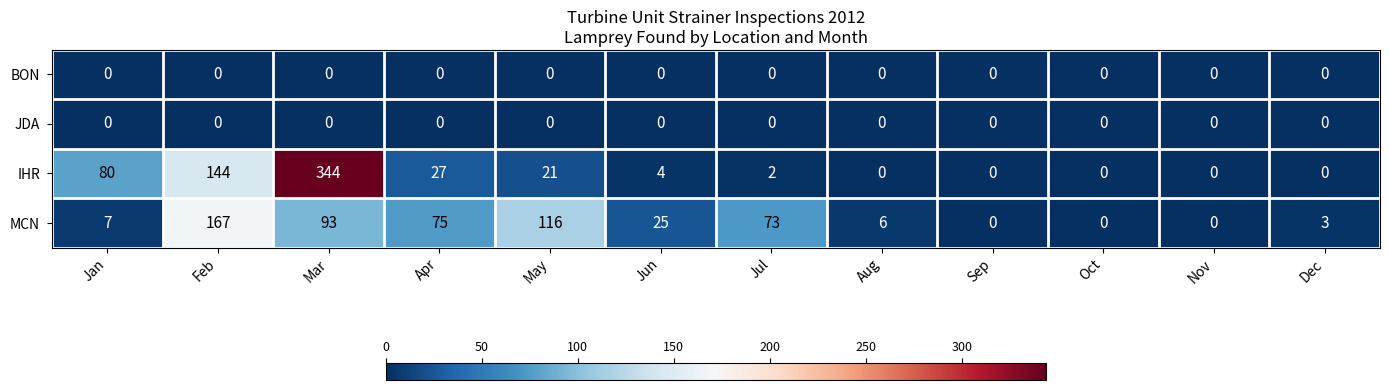

How many values in the MCN series are below 25?

6